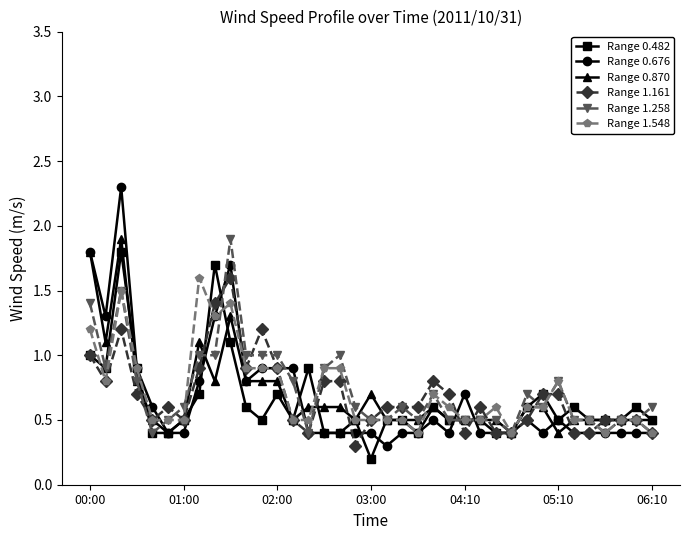

What is the highest value of the Range 0.870 series?

1.9